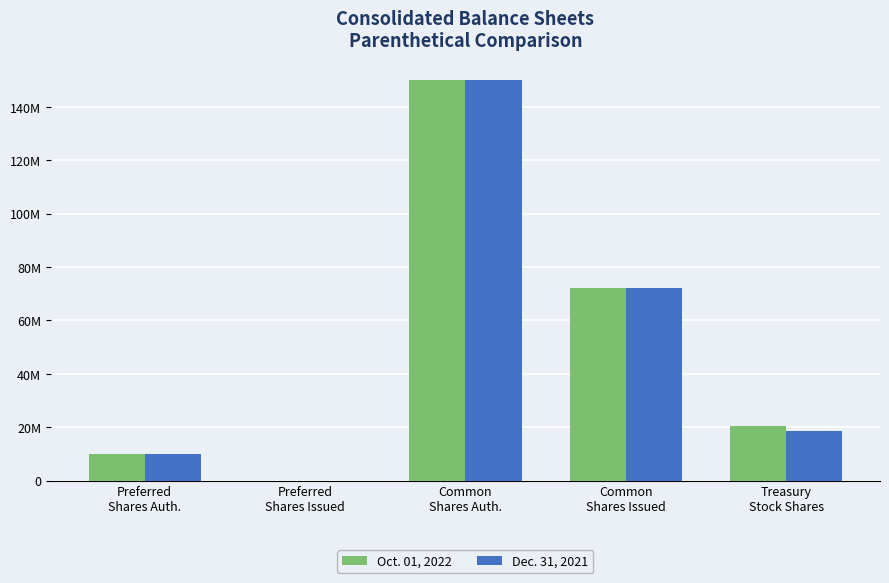

What are all the series names shown in the legend?

Oct. 01, 2022, Dec. 31, 2021